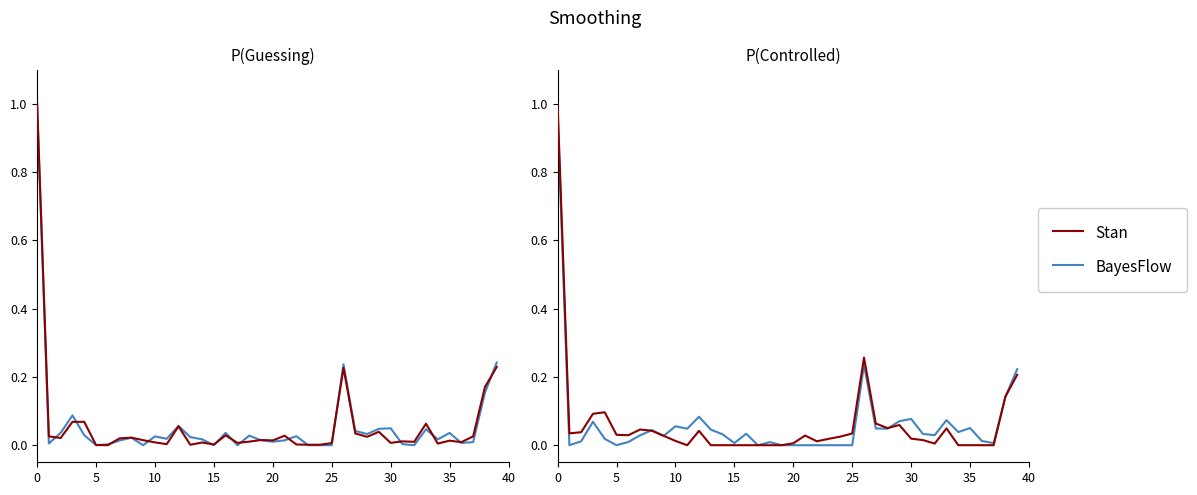

What is the sum of all BayesFlow values?

2.6